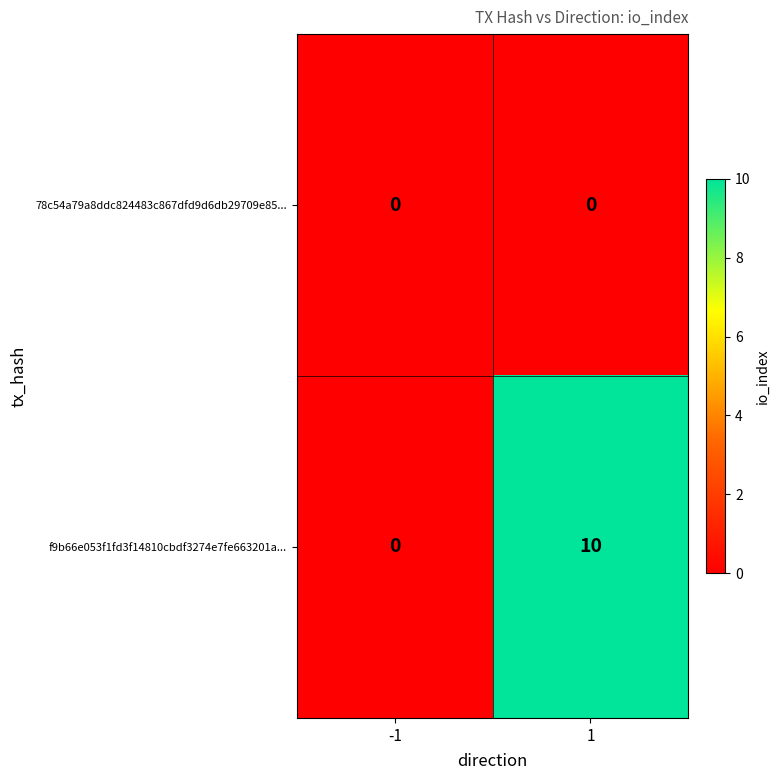

Rank the series by their maximum value, from lowest to highest.

78c54a79a8ddc824483c867dfd9d6db29709e85..., f9b66e053f1fd3f14810cbdf3274e7fe663201a...